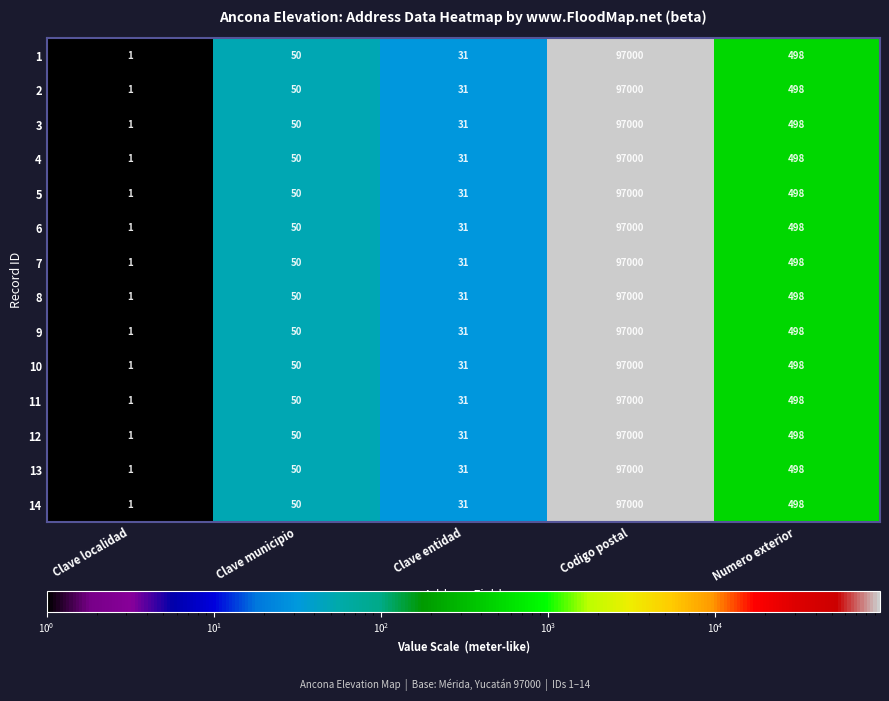

At which label is 5 closest to 48500?

Numero exterior